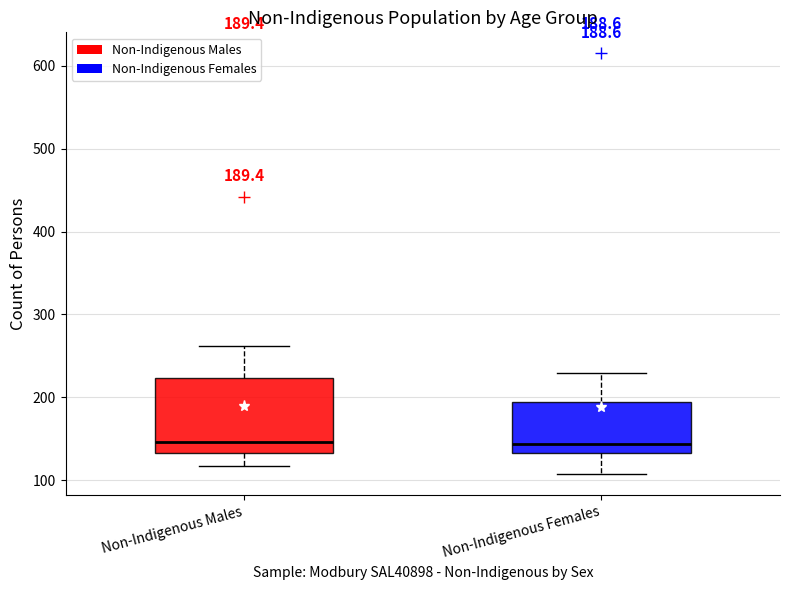

Comparing the boxes themselves (not the whiskers), which one is the tallest?

Non-Indigenous Males